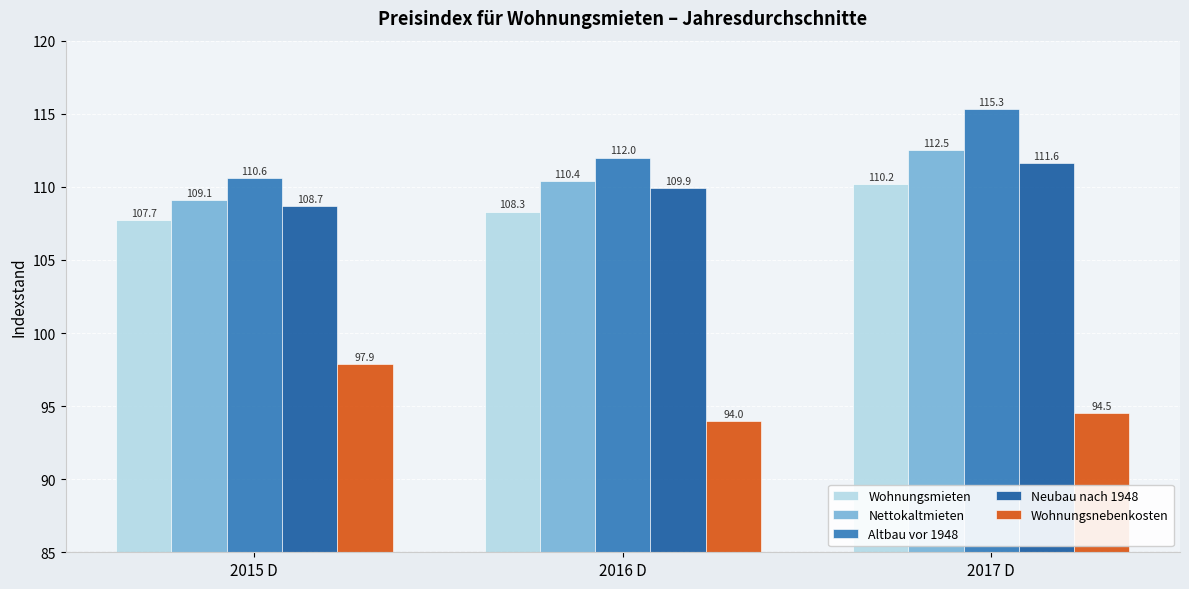

What is the difference between the highest and lowest values at 2016 D?

18.0